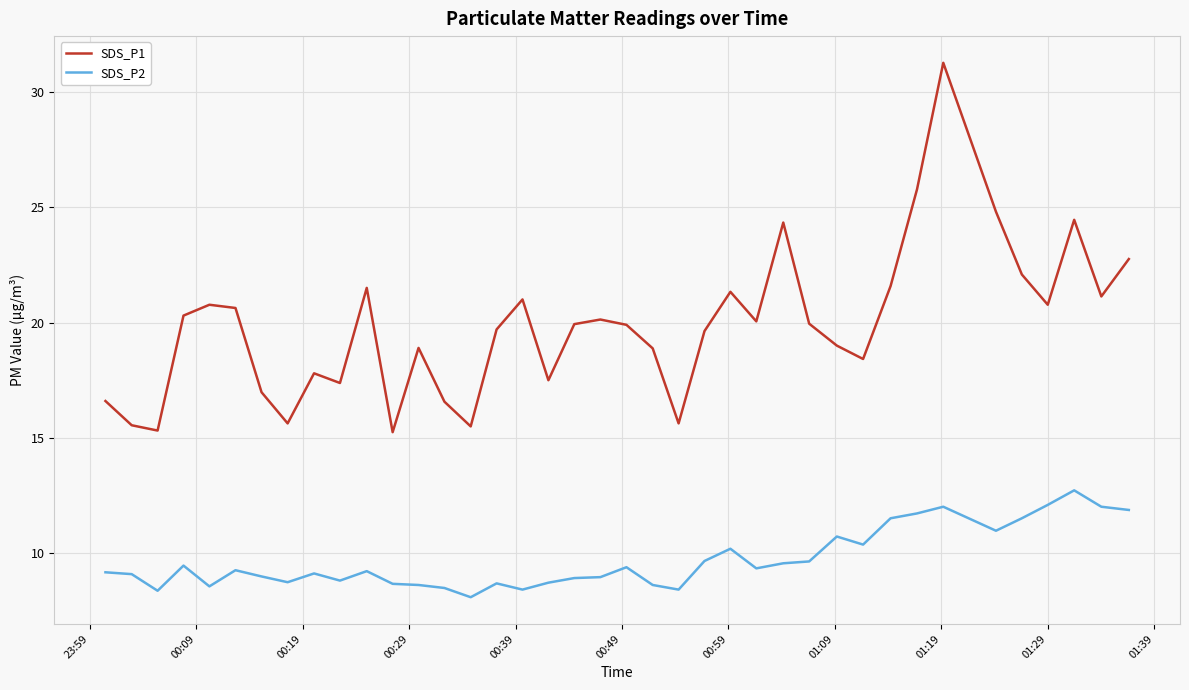

Which series has the largest range (max minus min)?

SDS_P1